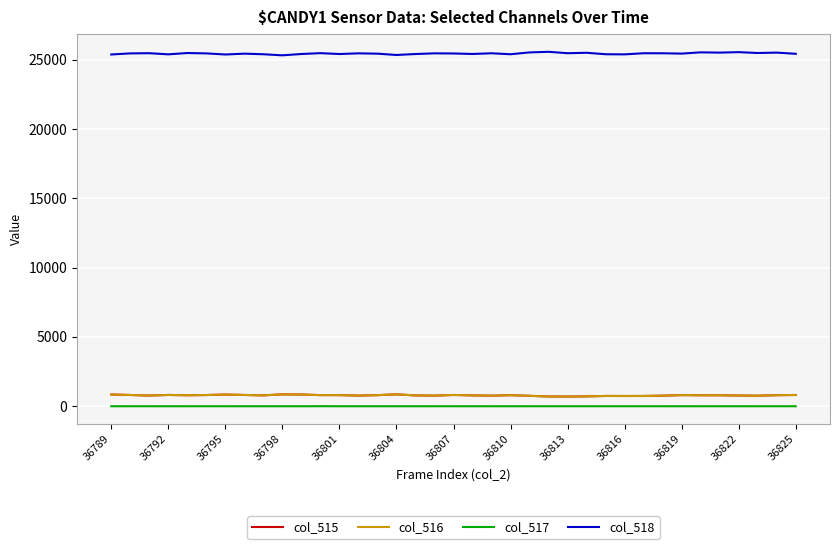

True or false: col_518 and col_515 cross at least once.

False